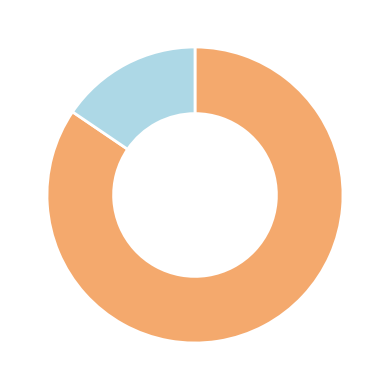

Is there any slice that represents more than half of the pie?

Yes